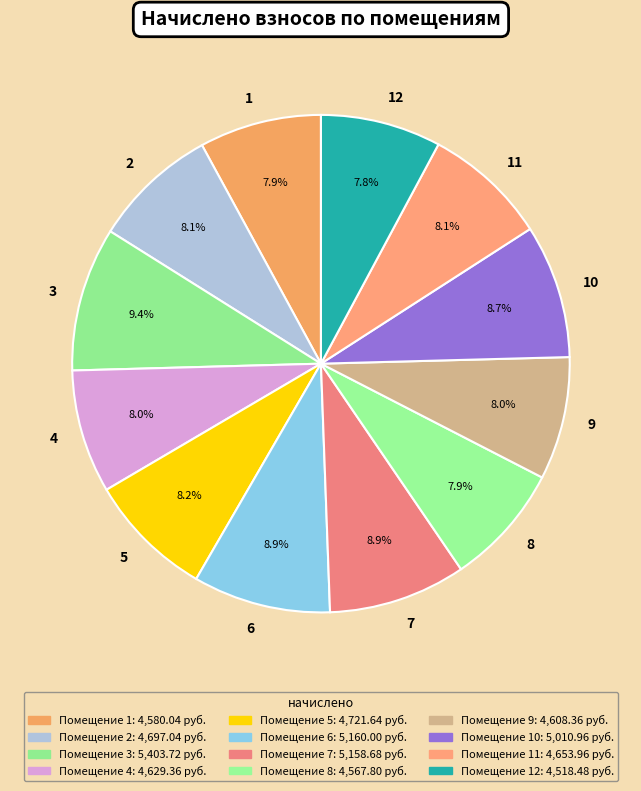

To the nearest percent, what percentage of the pie is 12?

8%